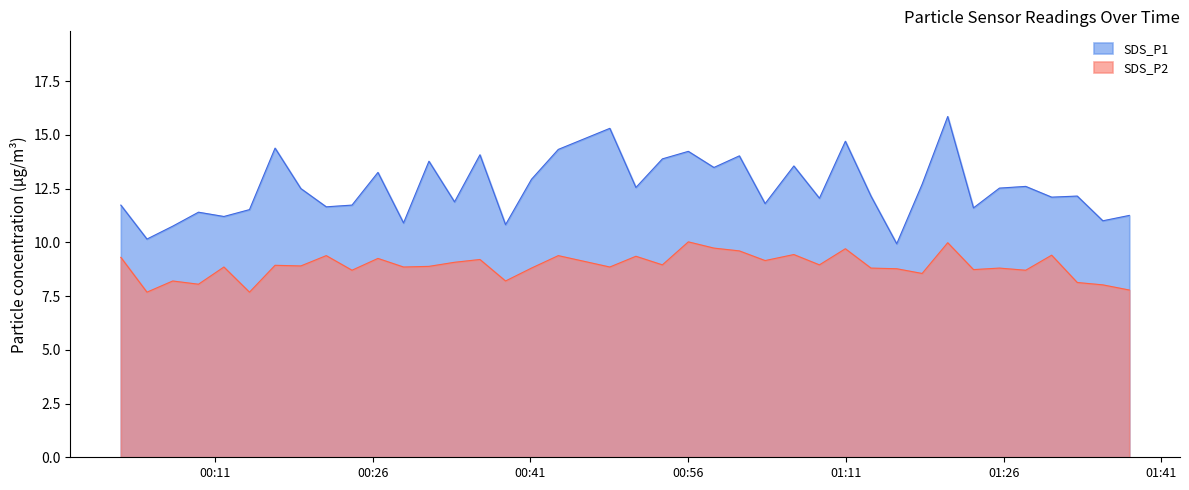

The value of SDS_P1 at 2021/09/02 00:06:59 is 10.8. True or false?

True